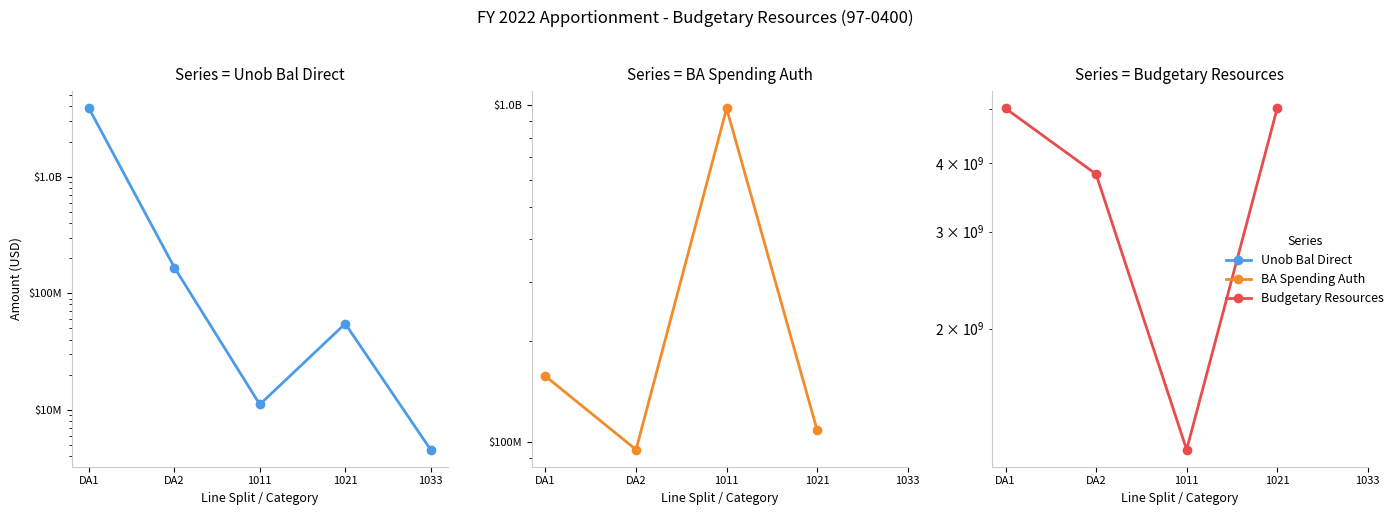

How many data points in Unob Bal Direct are above 54732938?

2